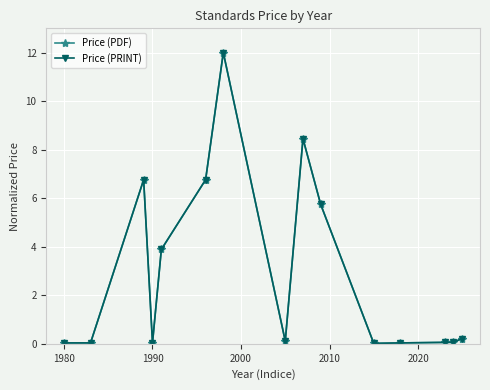

Does the chart have visible grid lines?

Yes